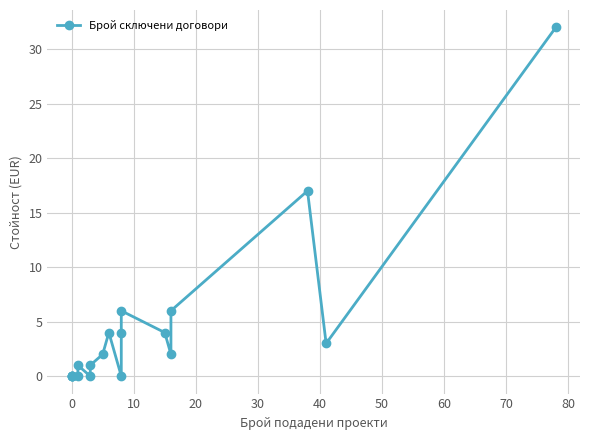

How many values are above zero?

12